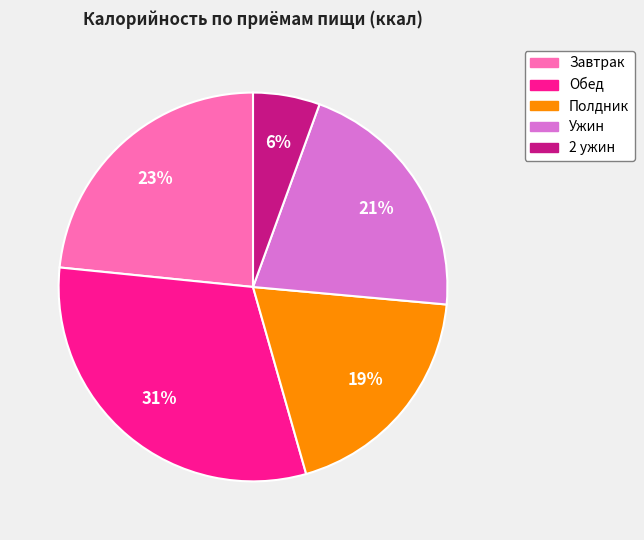

Count the number of slices in the pie.

5